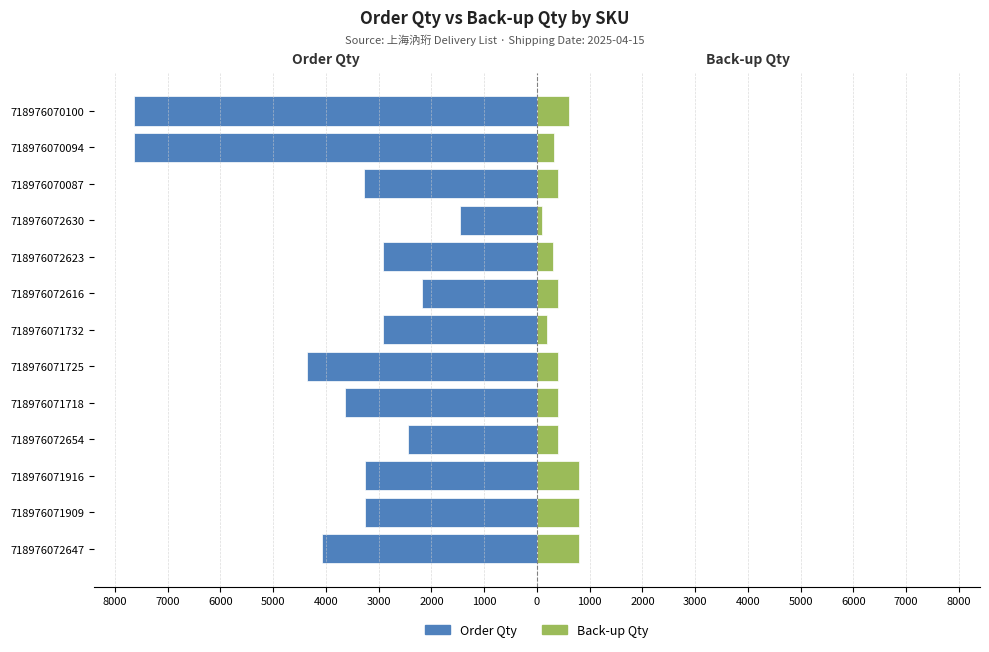

What are all the series names shown in the legend?

Order Qty, Back-up Qty